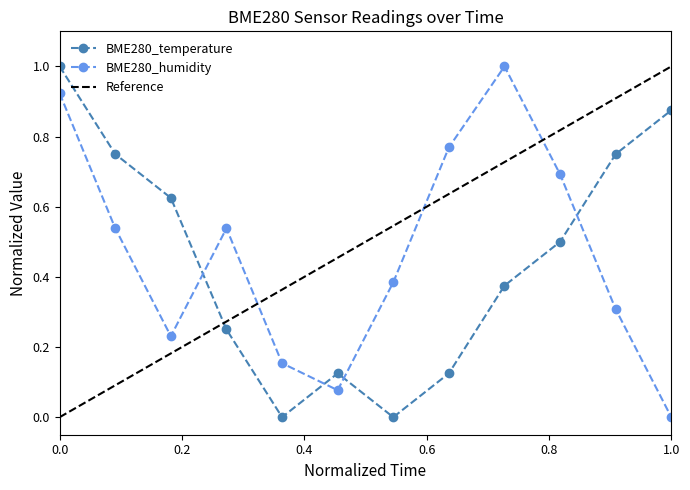

How many interior local peaks does the BME280_temperature series have?

1